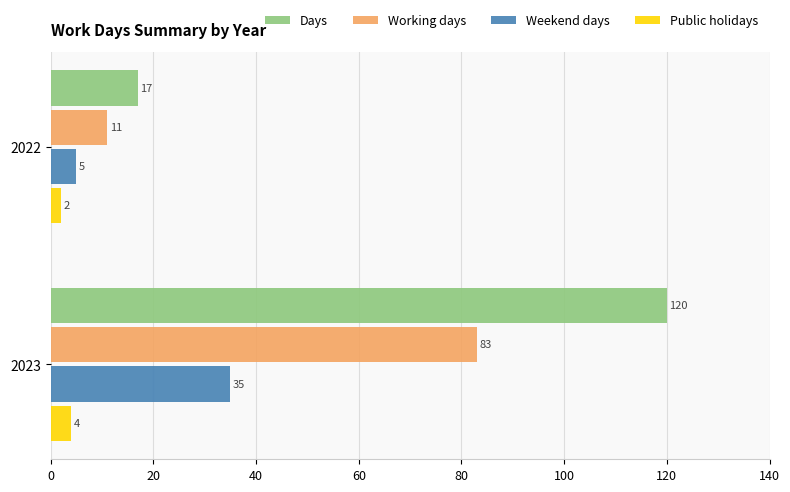

Rank the series by their average value, from lowest to highest.

Public holidays, Weekend days, Working days, Days